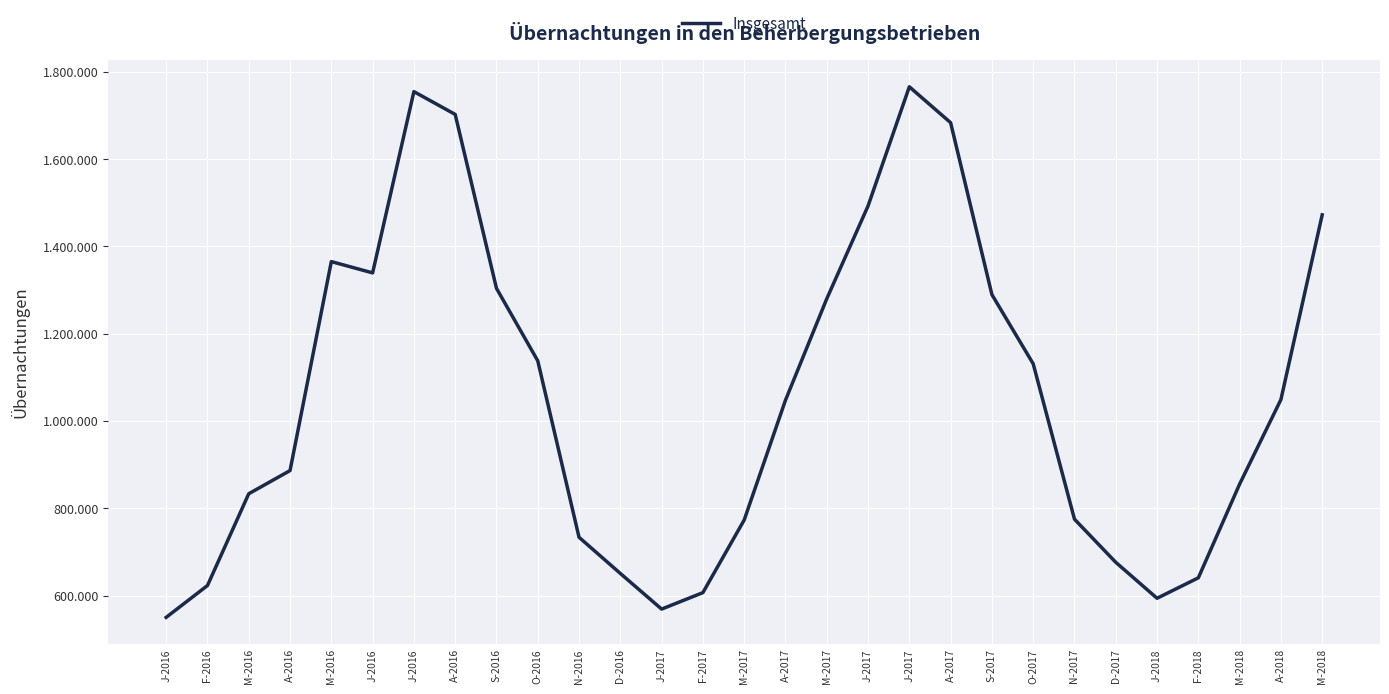

Is this an area chart (filled region under the line)?

No